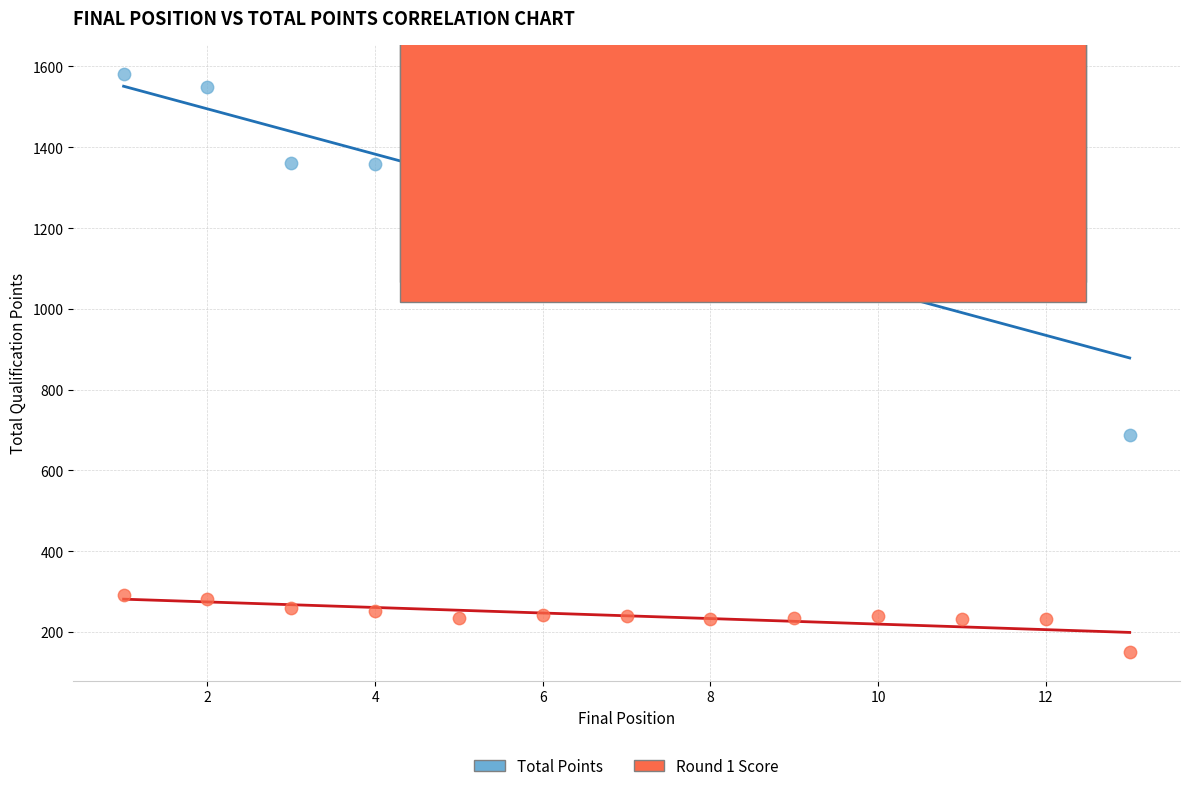

What is the X range (max minus min) for the scatter plot?

12